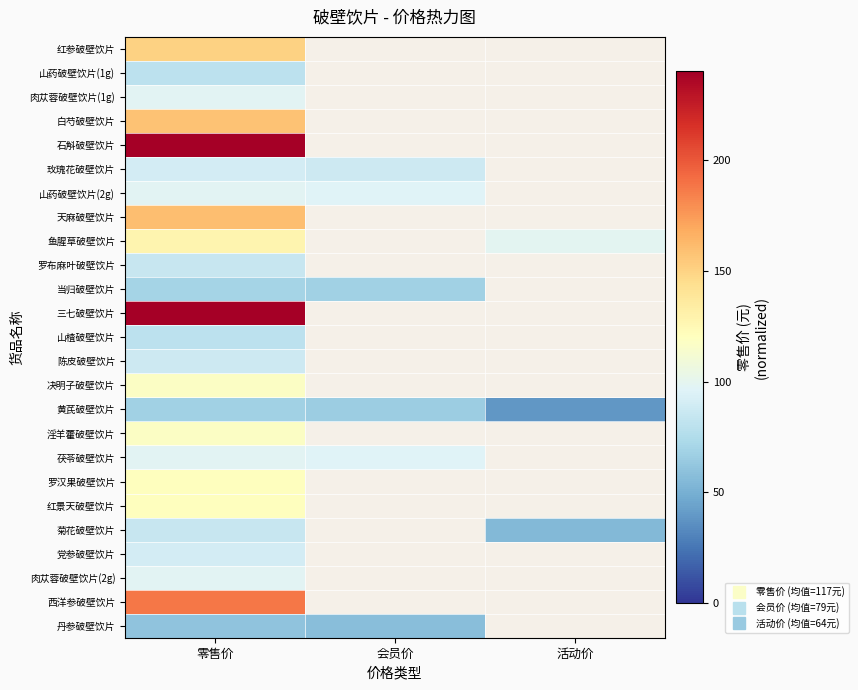

What is the smallest value displayed?

39.0